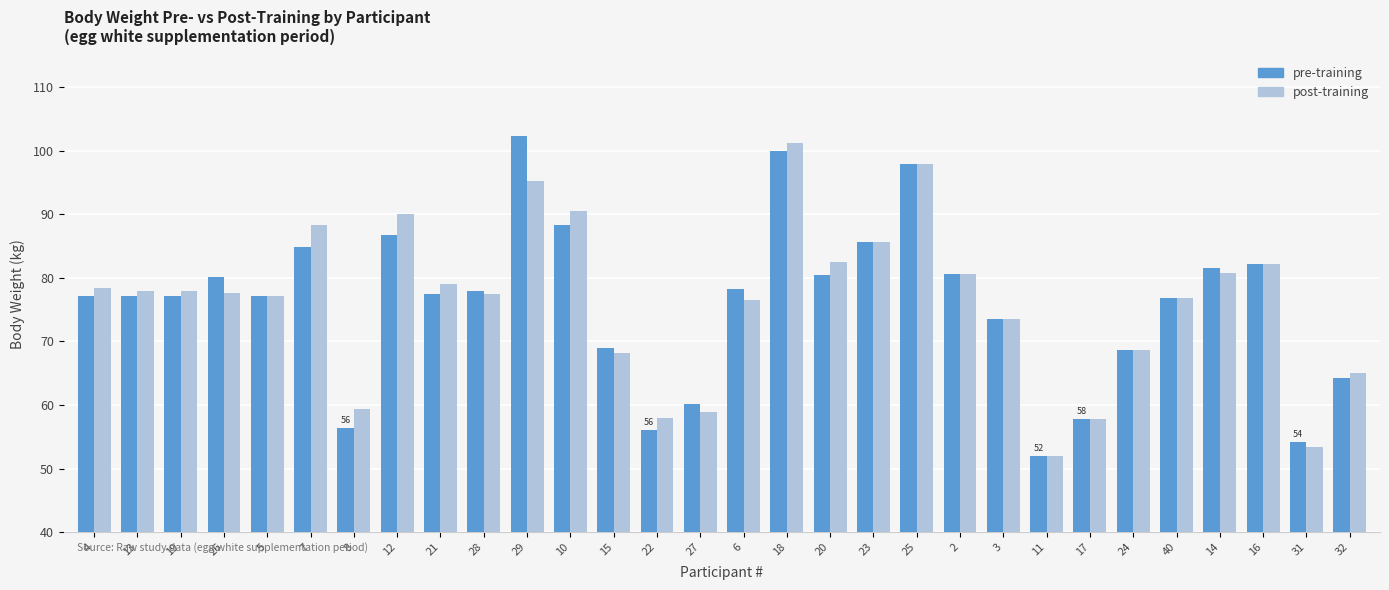

At which category is the sum across all series the highest?

18